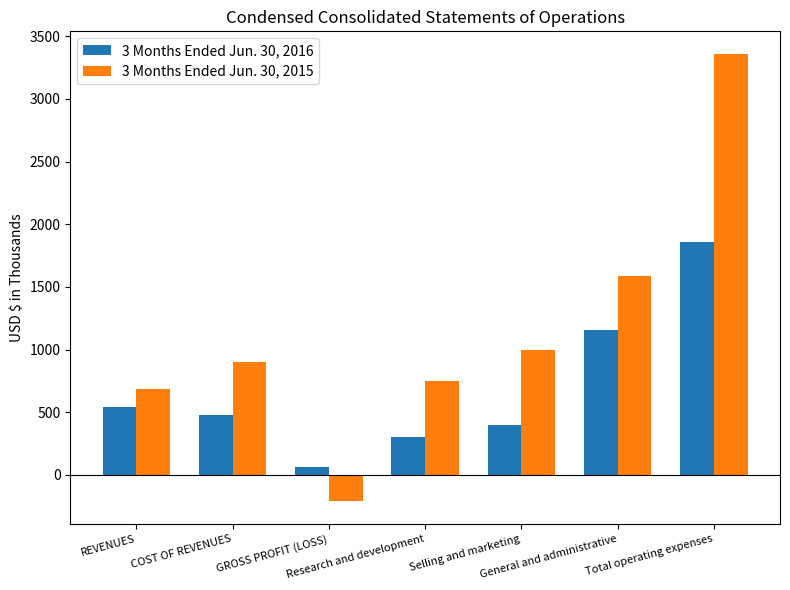

Which label corresponds to the largest value in the chart?

Total operating expenses